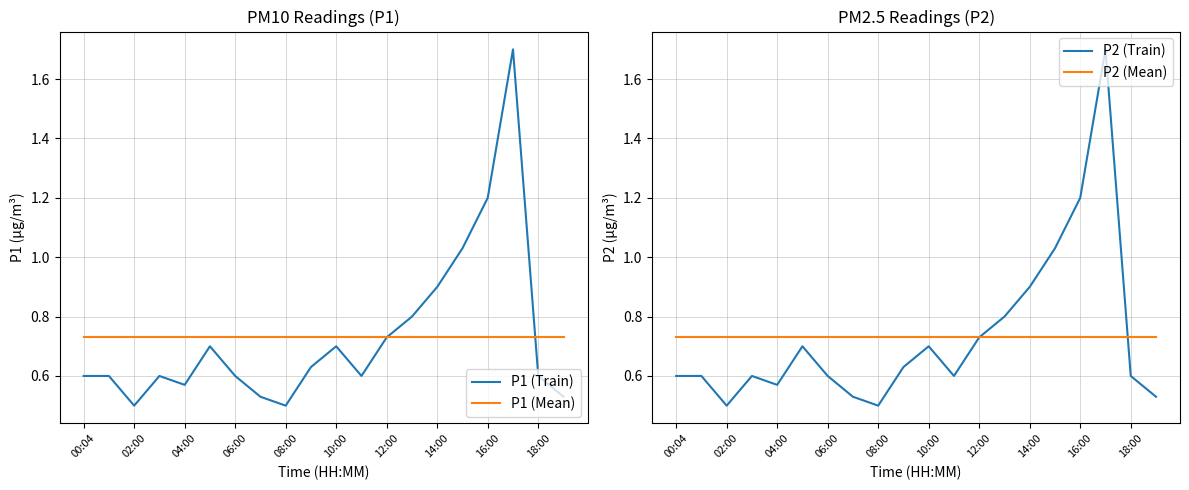

Is it true that P1 (Train) equals 0.4 at 06:00?

False